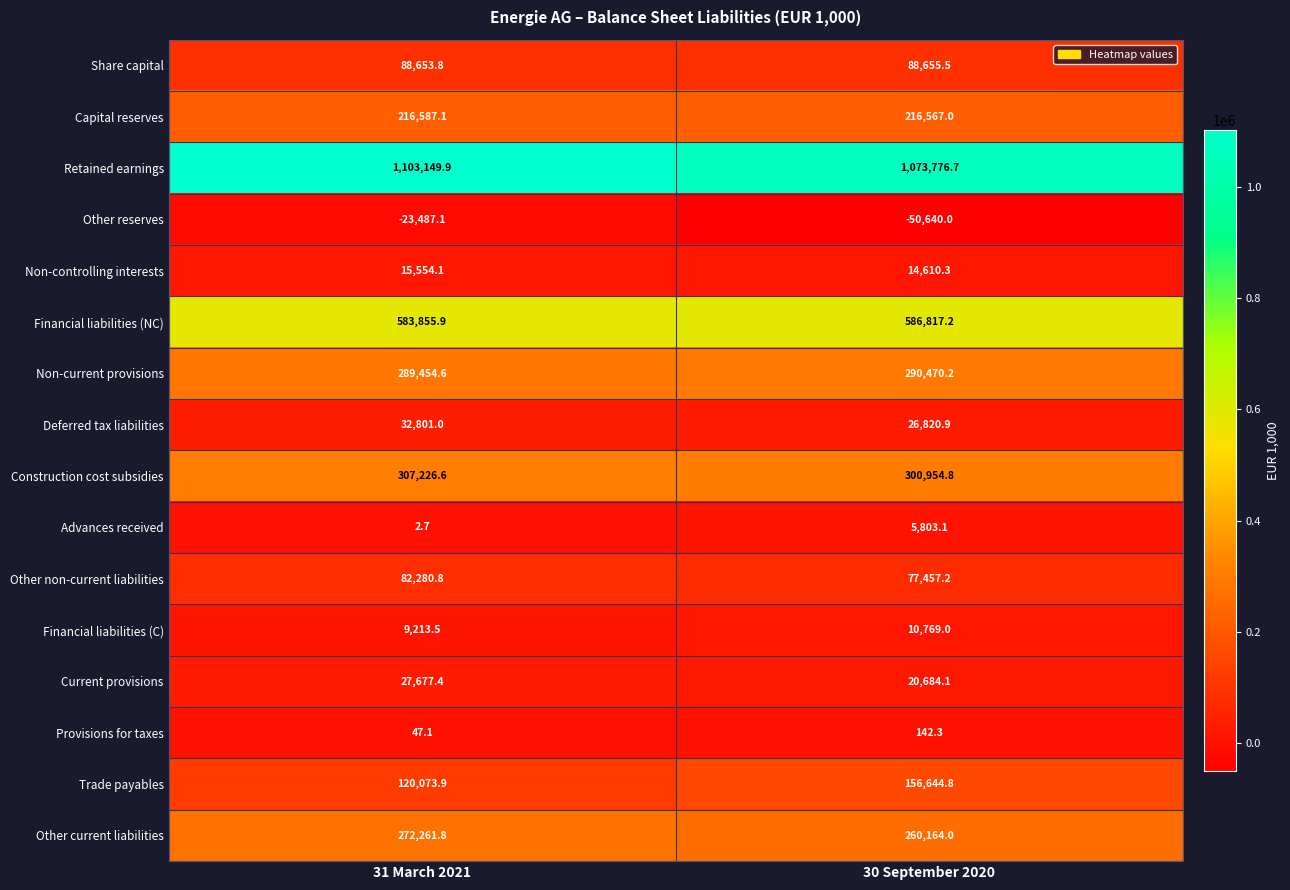

What is the difference between the Current provisions values at 30 September 2020 and 31 March 2021?

6993.3